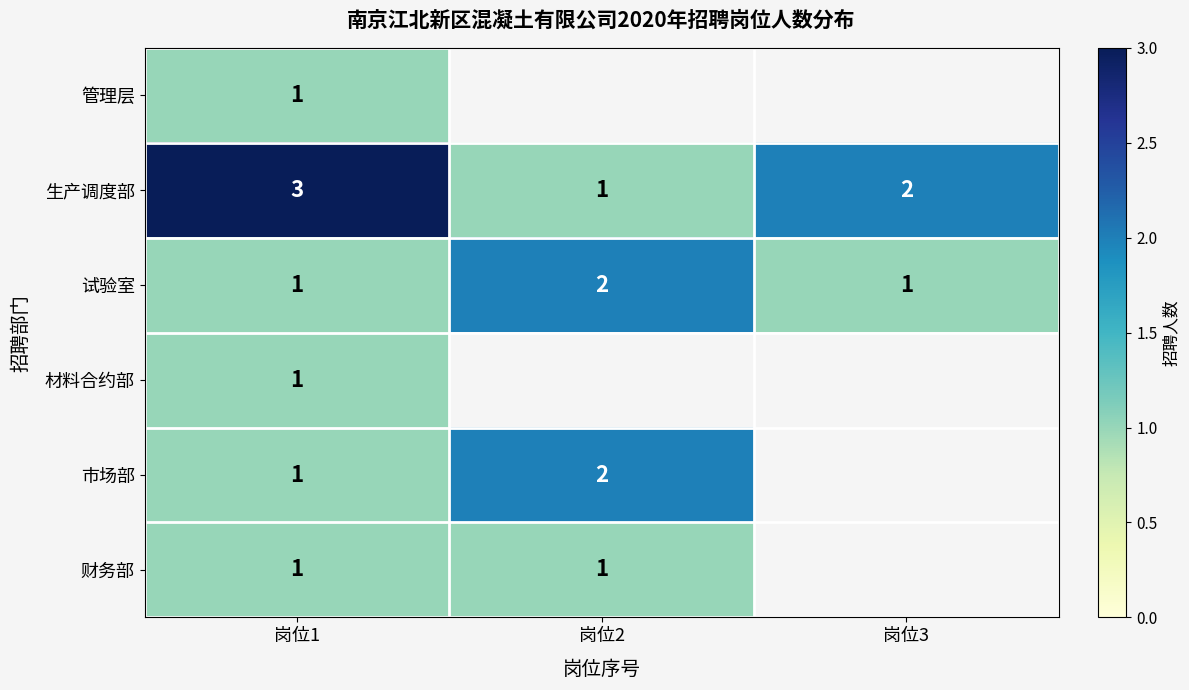

At which category is the sum across all series the highest?

岗位1